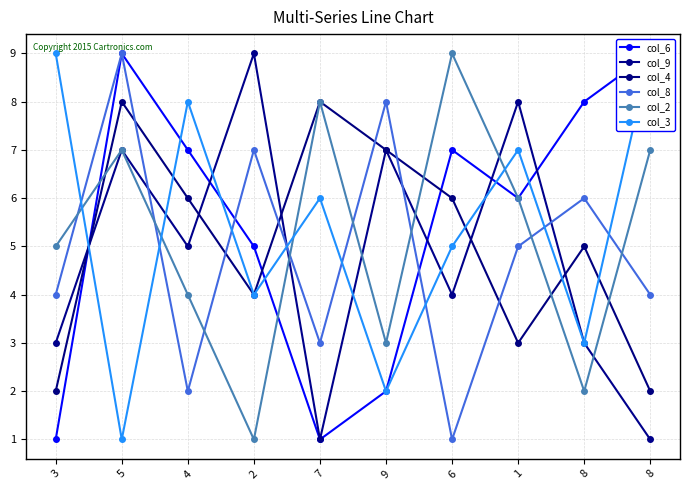

Which series changed the most between 7 and 8?

col_6